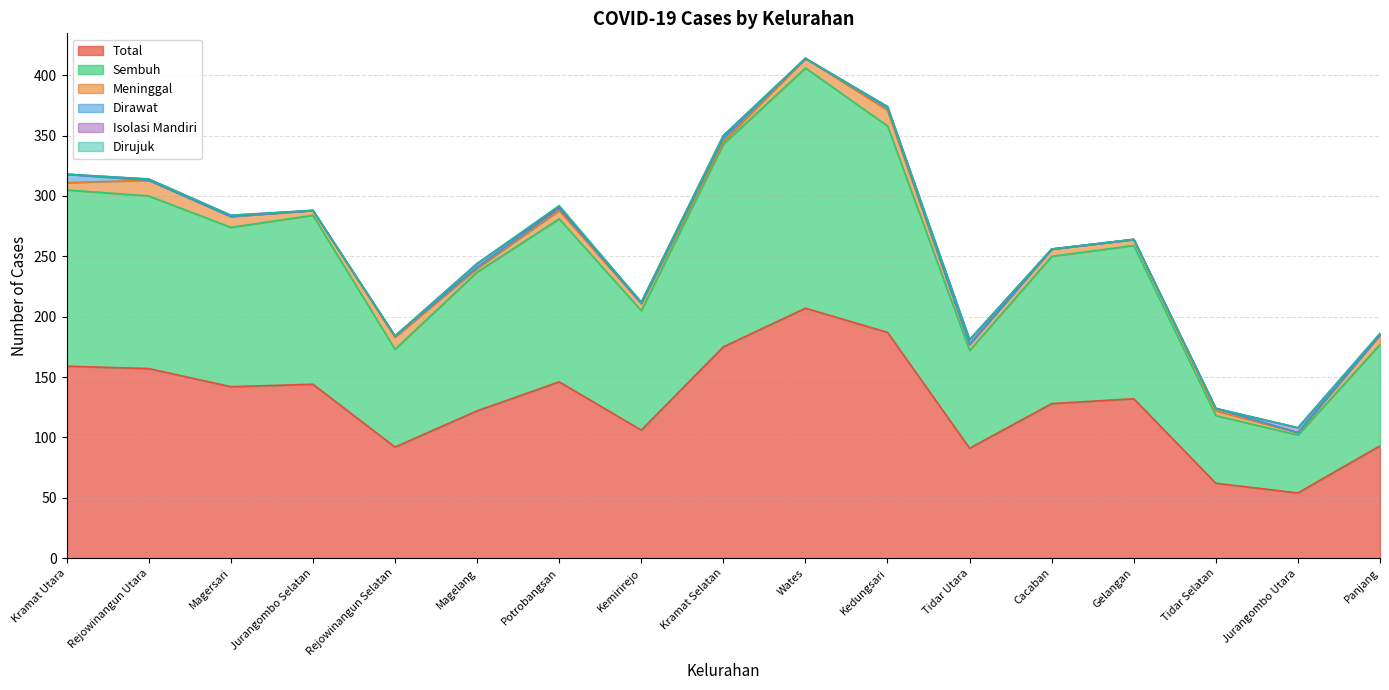

Reading right to left, what are all the values shown in this chart?

Total: 93	54	62	132	128	91	187	207	175	106	146	122	92	144	142	157	159
Sembuh: 84	48	56	127	122	81	171	199	168	99	135	115	81	140	132	143	146
Meninggal: 8	2	4	5	6	5	13	8	2	6	7	3	10	4	9	13	6
Dirawat: 0	0	2	0	0	0	2	0	3	0	2	1	1	0	0	0	7
Isolasi Mandiri: 1	4	0	0	0	4	1	0	2	1	1	3	0	0	1	1	0
Dirujuk: 0	0	0	0	0	0	0	0	0	0	1	0	0	0	0	0	0